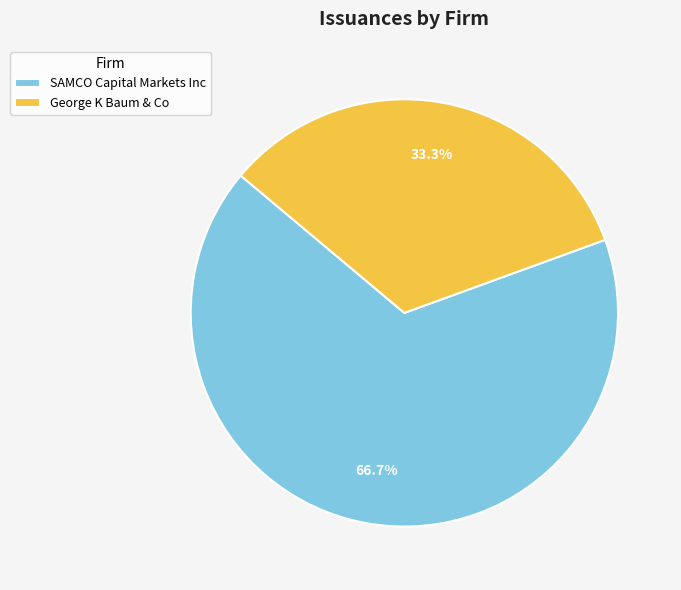

What is the largest slice in the pie chart?

SAMCO Capital Markets Inc